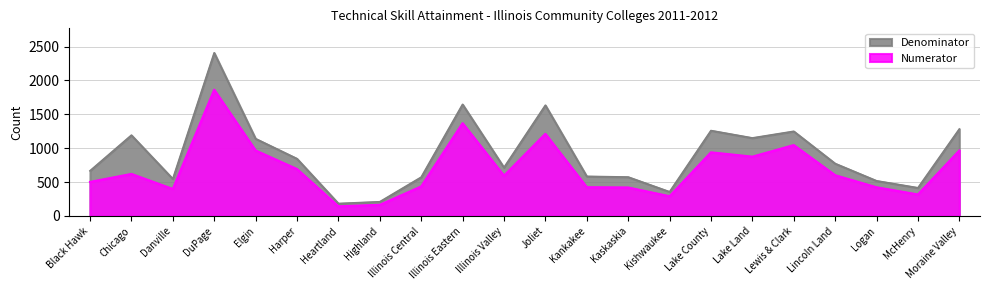

What is the label of the 11th point from the right?

Joliet